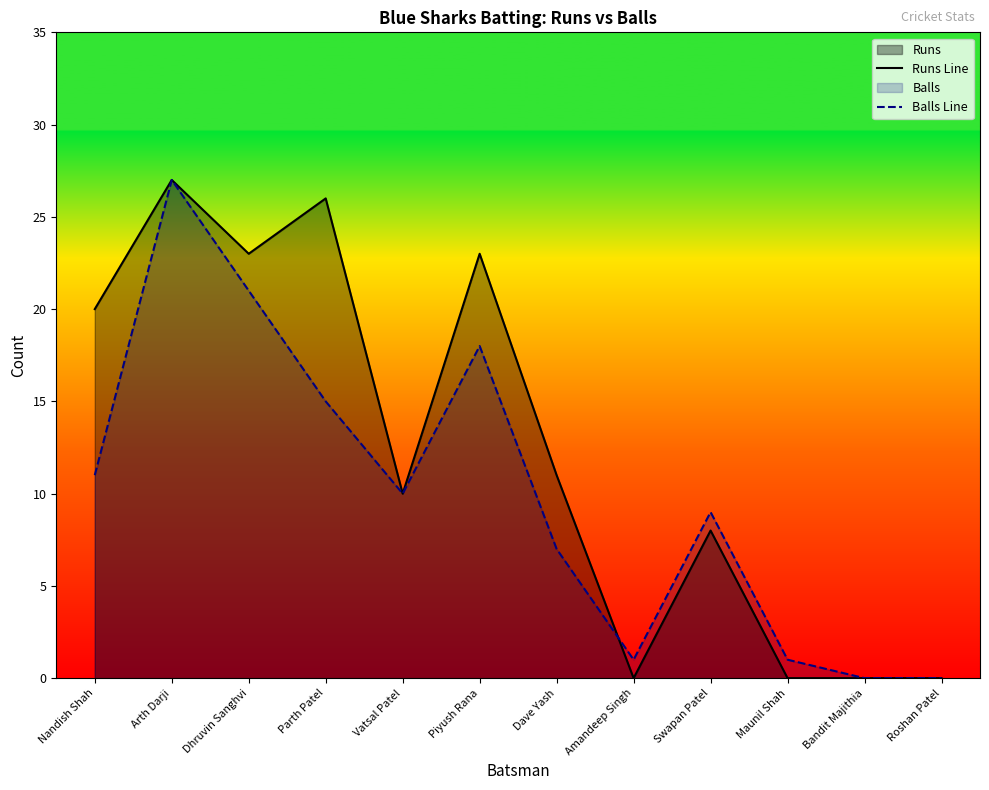

Reading left to right, what are all the values shown in this chart?

Runs Line: 20	27	23	26	10	23	11	0	8	0	0	0
Balls Line: 11	27	21	15	10	18	7	1	9	1	0	0